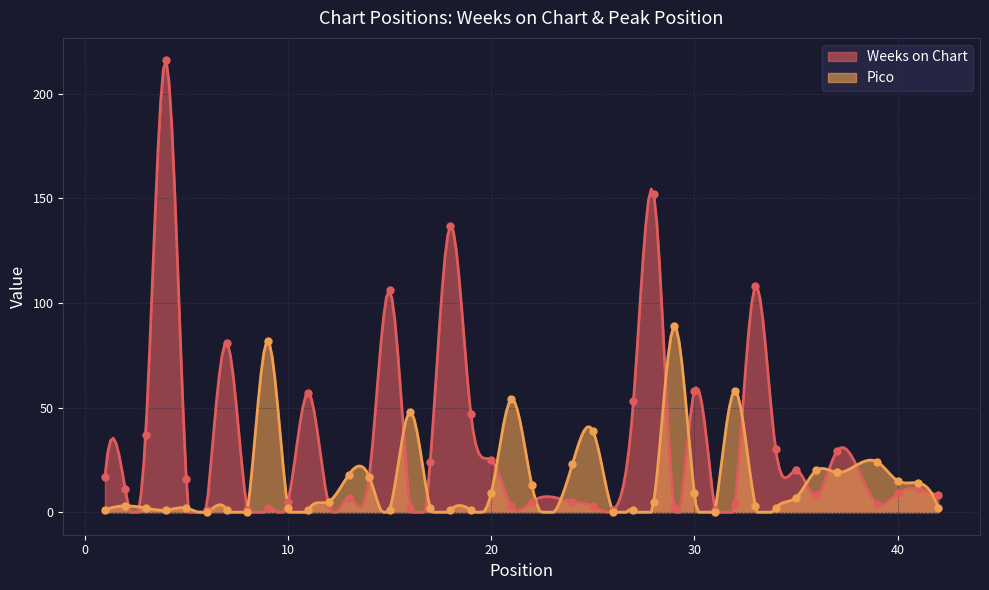

Which series contains the lowest Y value?

Pico